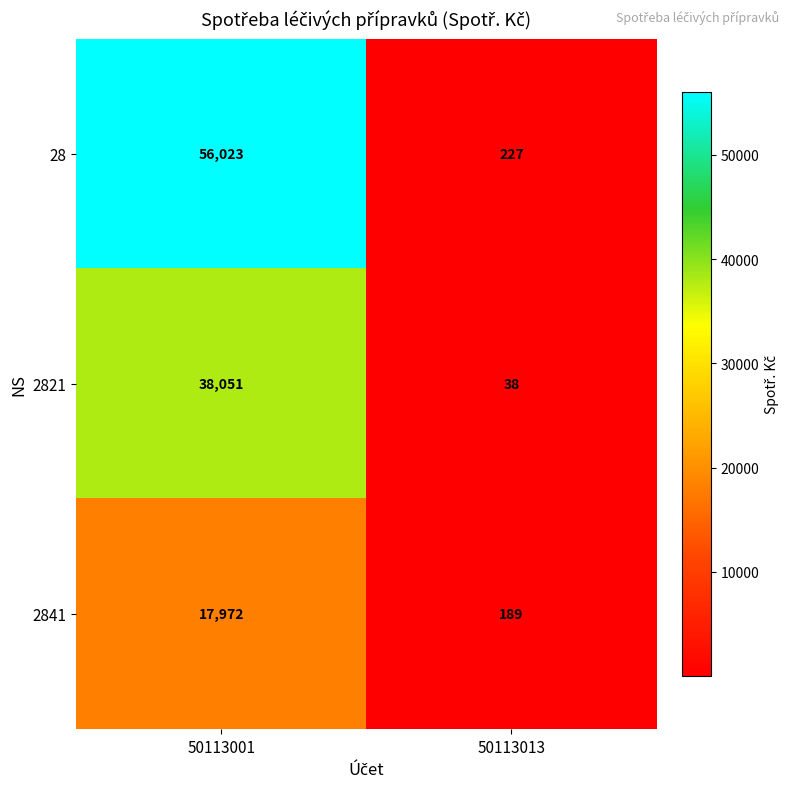

Between 50113001 and 50113013, which series saw the biggest shift?

28